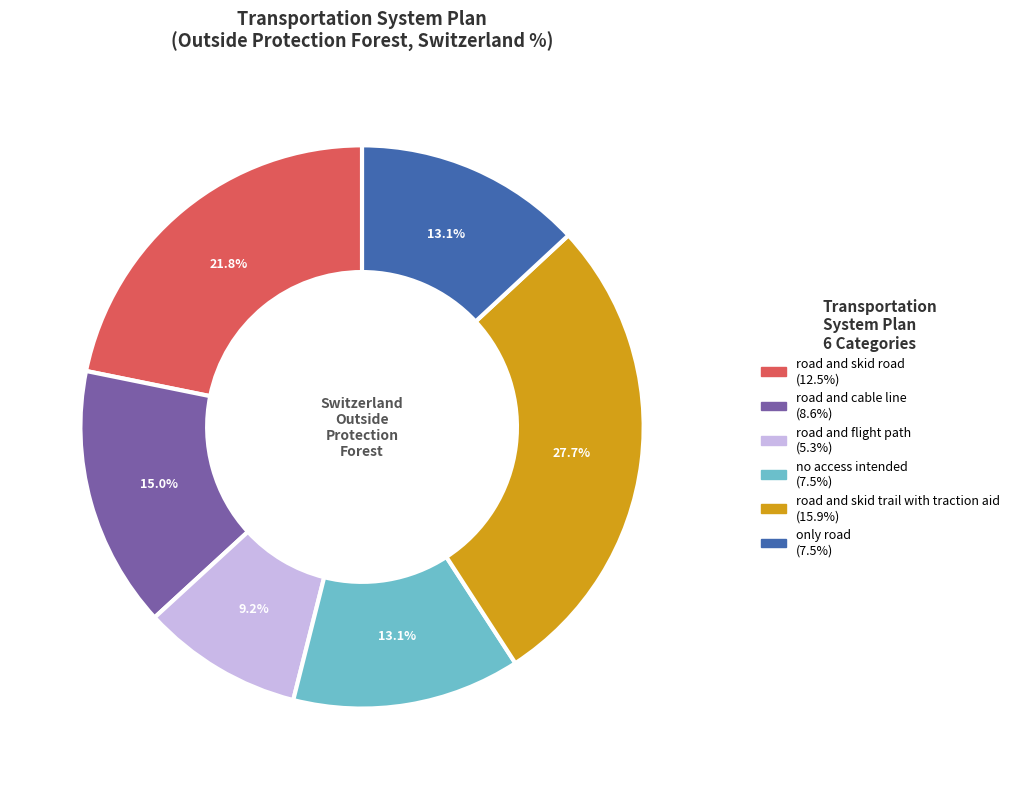

What percentage is the road and flight path slice, to the nearest percent?

9%